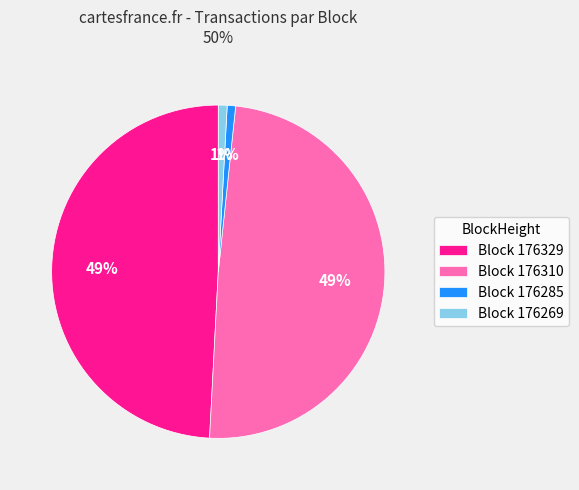

Is it true that Block 176285 is 1% of the pie?

True